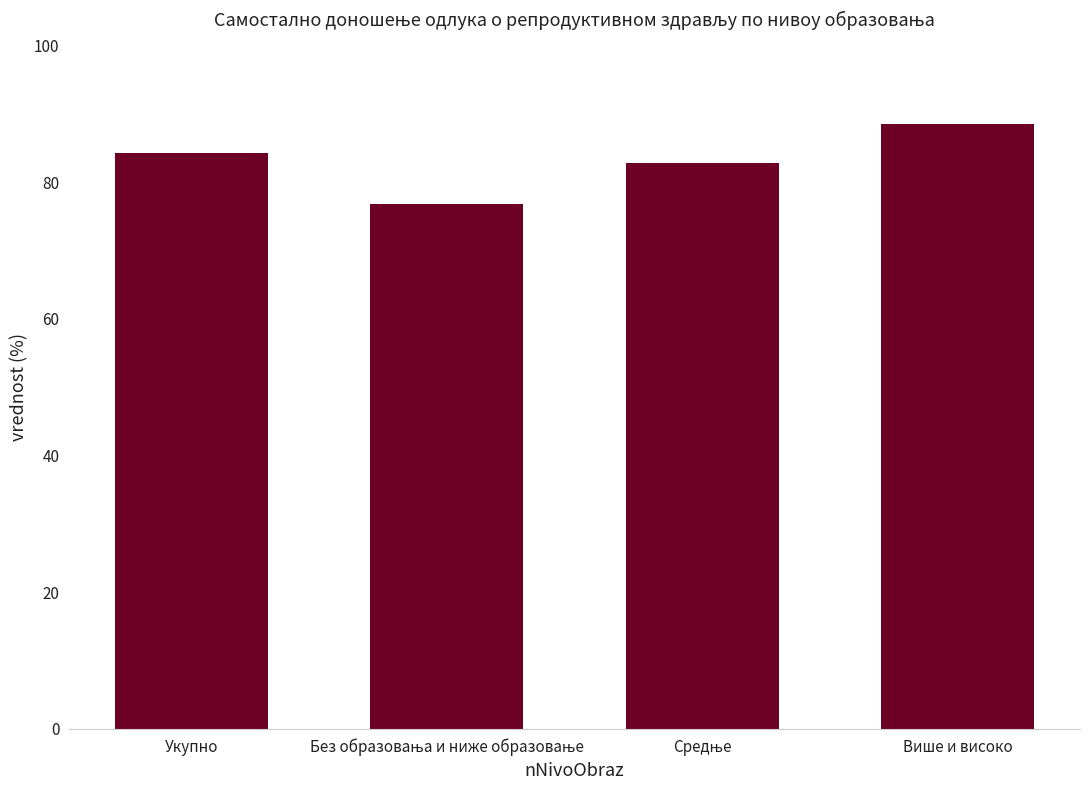

What is the difference between the values at Више и високо and Укупно?

4.3